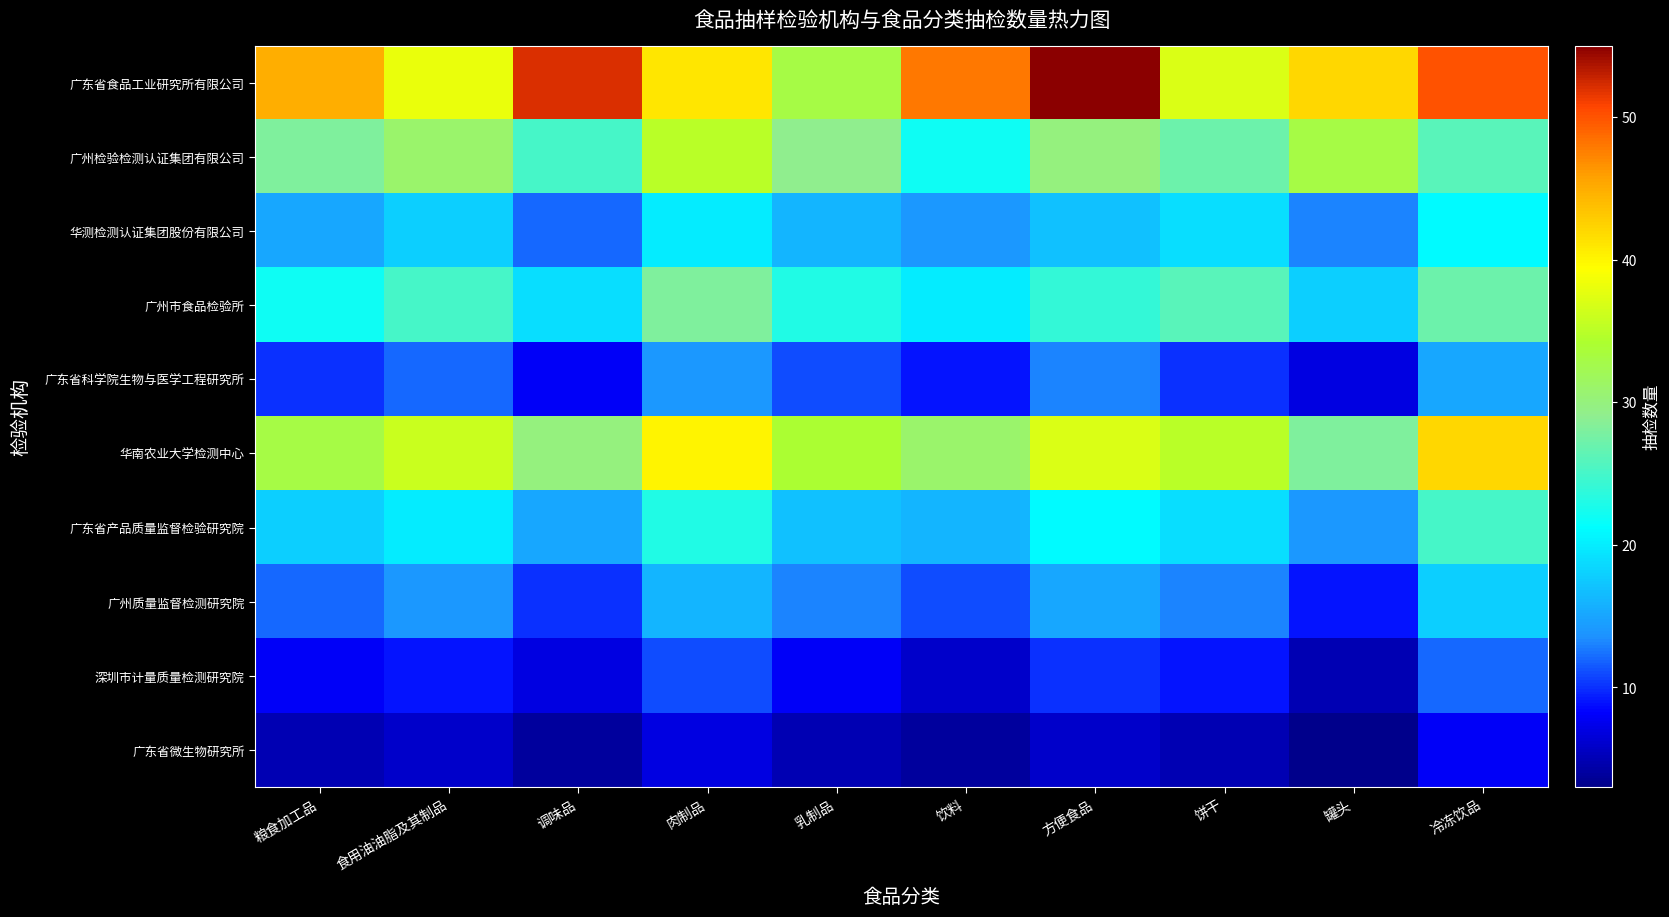

Reading left to right, extract all data points from this chart.

广东省食品工业研究所有限公司: 粮食加工品=45	食用油油脂及其制品=38	调味品=52	肉制品=41	乳制品=33	饮料=48	方便食品=55	饼干=37	罐头=42	冷冻饮品=50
广州检验检测认证集团有限公司: 粮食加工品=28	食用油油脂及其制品=31	调味品=25	肉制品=35	乳制品=29	饮料=22	方便食品=30	饼干=27	罐头=33	冷冻饮品=26
华测检测认证集团股份有限公司: 粮食加工品=15	食用油油脂及其制品=18	调味品=12	肉制品=20	乳制品=16	饮料=14	方便食品=17	饼干=19	罐头=13	冷冻饮品=21
广州市食品检验所: 粮食加工品=22	食用油油脂及其制品=25	调味品=19	肉制品=28	乳制品=23	饮料=20	方便食品=24	饼干=26	罐头=18	冷冻饮品=27
广东省科学院生物与医学工程研究所: 粮食加工品=10	食用油油脂及其制品=12	调味品=8	肉制品=14	乳制品=11	饮料=9	方便食品=13	饼干=10	罐头=7	冷冻饮品=15
华南农业大学检测中心: 粮食加工品=33	食用油油脂及其制品=36	调味品=30	肉制品=40	乳制品=34	饮料=31	方便食品=37	饼干=35	罐头=28	冷冻饮品=42
广东省产品质量监督检验研究院: 粮食加工品=18	食用油油脂及其制品=20	调味品=15	肉制品=23	乳制品=17	饮料=16	方便食品=21	饼干=19	罐头=14	冷冻饮品=25
广州质量监督检测研究院: 粮食加工品=12	食用油油脂及其制品=14	调味品=10	肉制品=16	乳制品=13	饮料=11	方便食品=15	饼干=13	罐头=9	冷冻饮品=18
深圳市计量质量检测研究院: 粮食加工品=8	食用油油脂及其制品=9	调味品=7	肉制品=11	乳制品=8	饮料=6	方便食品=10	饼干=9	罐头=5	冷冻饮品=12
广东省微生物研究所: 粮食加工品=5	食用油油脂及其制品=6	调味品=4	肉制品=7	乳制品=5	饮料=4	方便食品=6	饼干=5	罐头=3	冷冻饮品=8